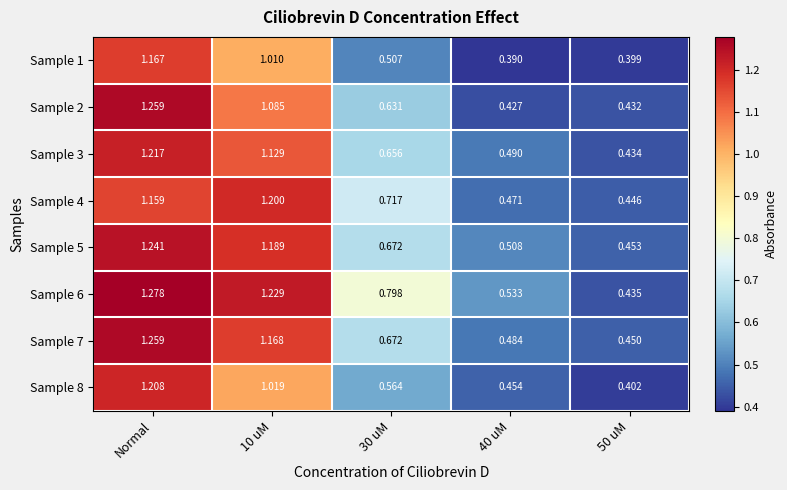

Is the value of Sample 4 at 50 uM greater than the value of Sample 6 at 40 uM?

No